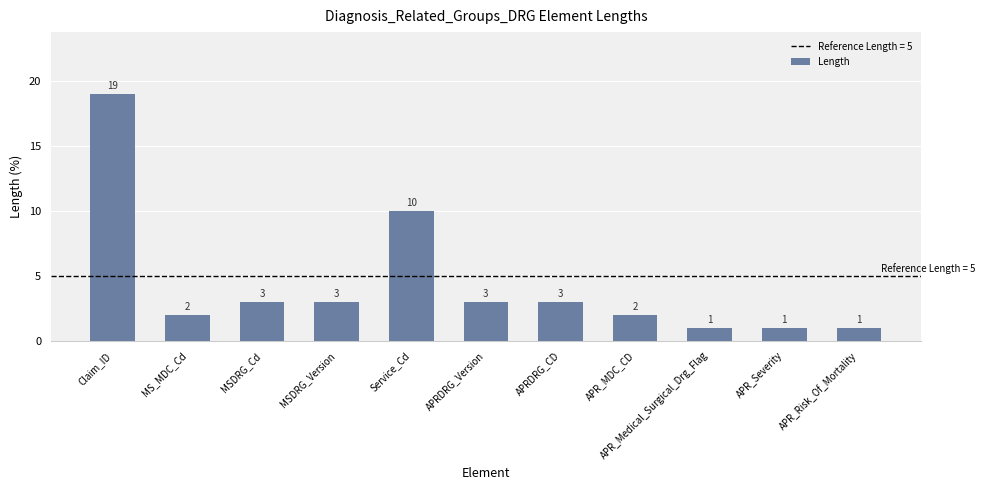

Reading left to right, transcribe all the data shown in this chart.

Claim_ID=19	MS_MDC_Cd=2	MSDRG_Cd=3	MSDRG_Version=3	Service_Cd=10	APRDRG_Version=3	APRDRG_CD=3	APR_MDC_CD=2	APR_Medical_Surgical_Drg_Flag=1	APR_Severity=1	APR_Risk_Of_Mortality=1